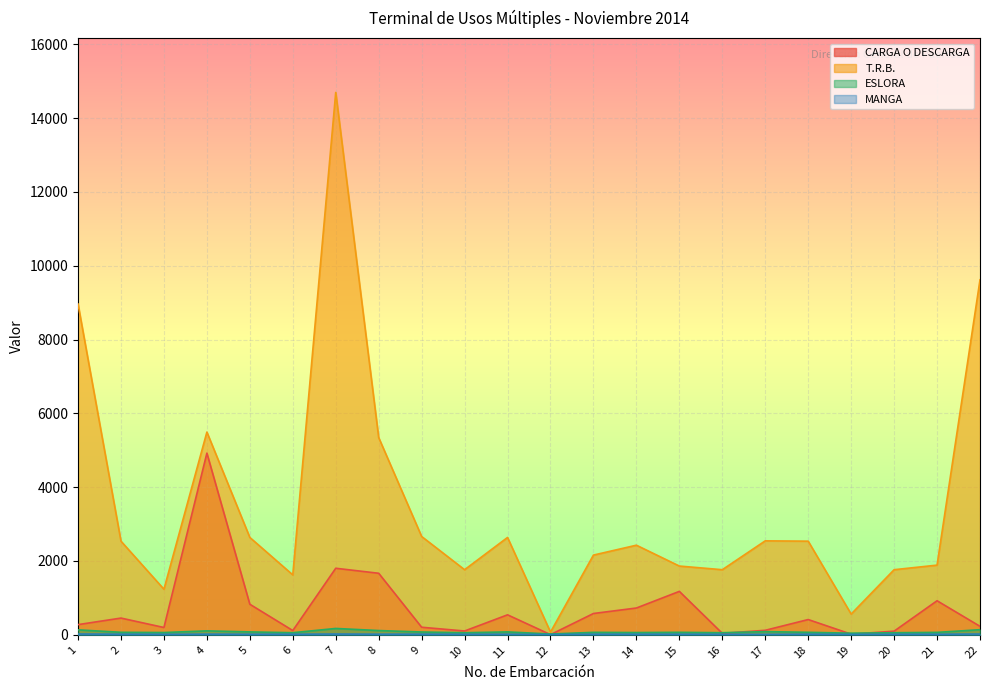

Rank the series at 10 from lowest to highest value.

MANGA, ESLORA, CARGA O DESCARGA, T.R.B.